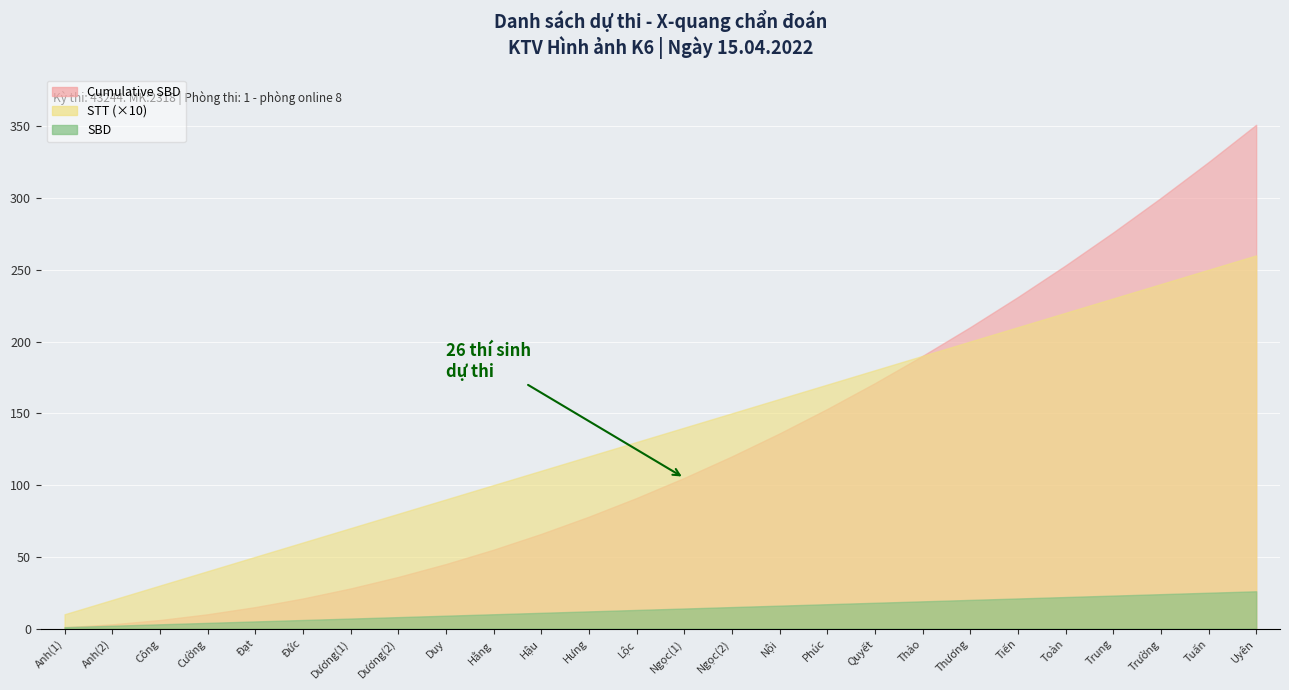

Which series has the widest spread of values?

Cumulative